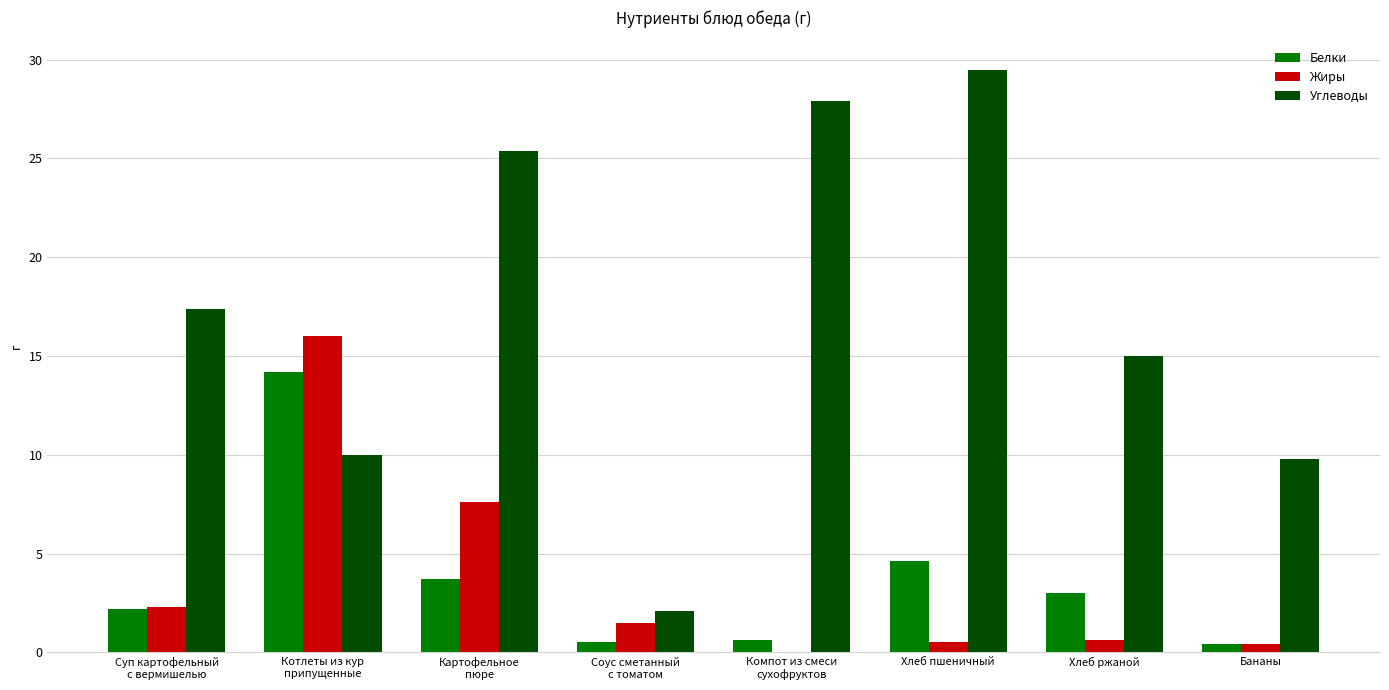

What is the difference between the Углеводы values at Хлеб ржаной and Котлеты из кур
припущенные?

5.0